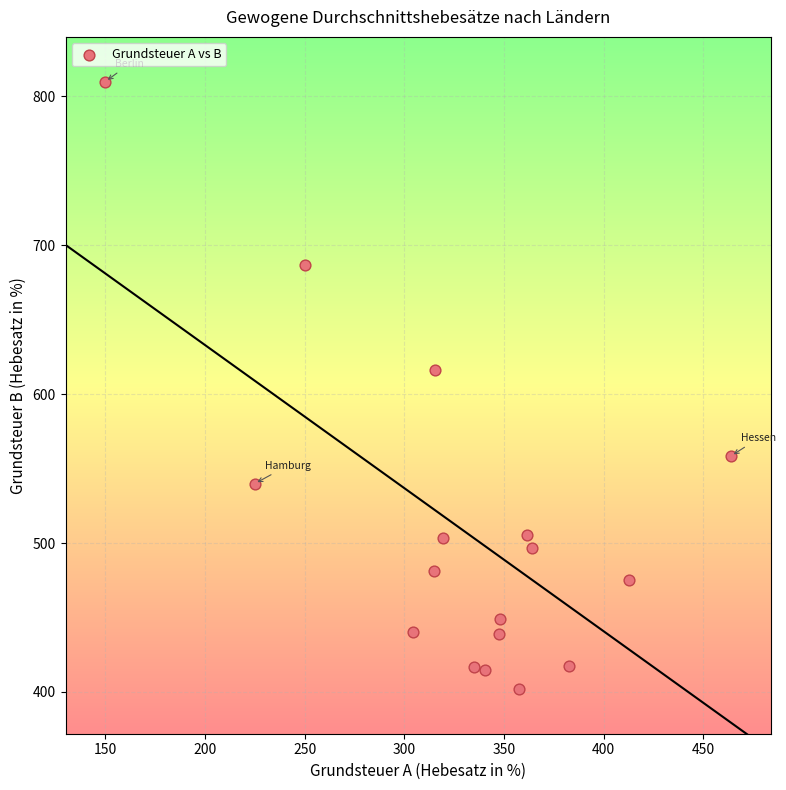

What is the range of X values (max minus min)?

314.0